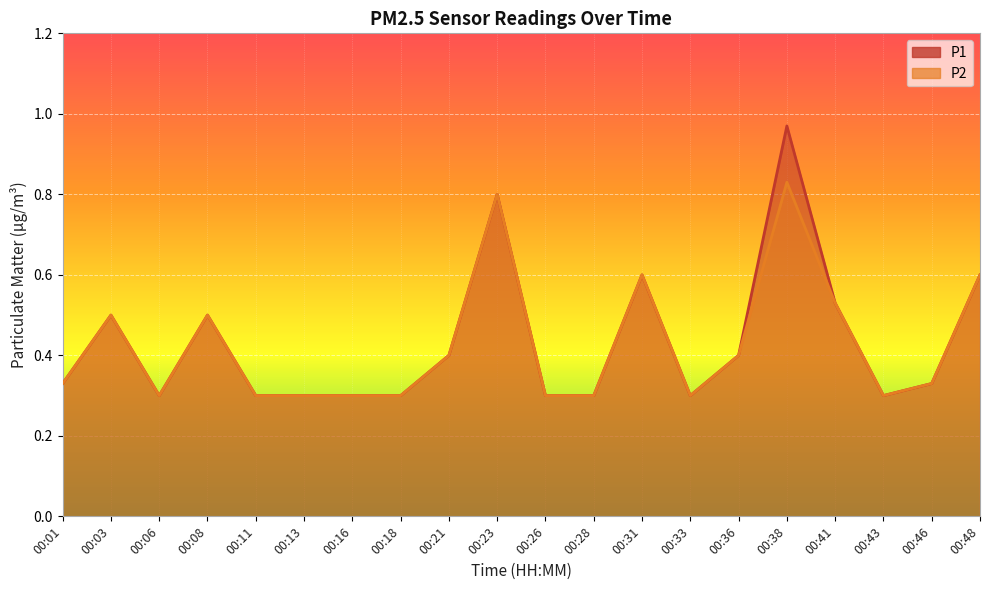

At which category is the sum across all series the highest?

00:38